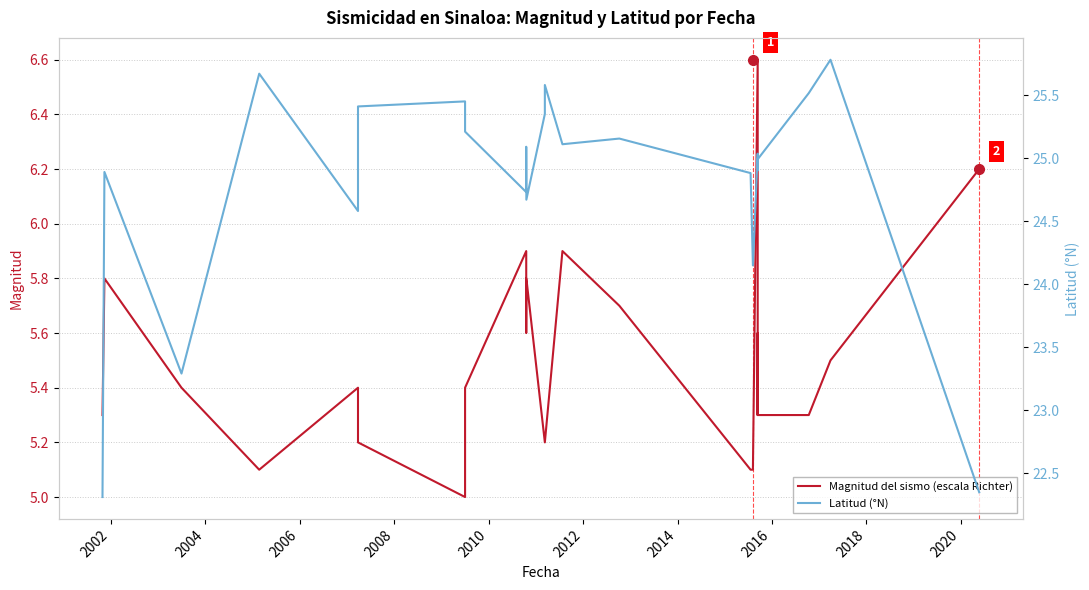

True or false: Magnitud del sismo (escala Richter) has more than 1 interior local peaks.

True